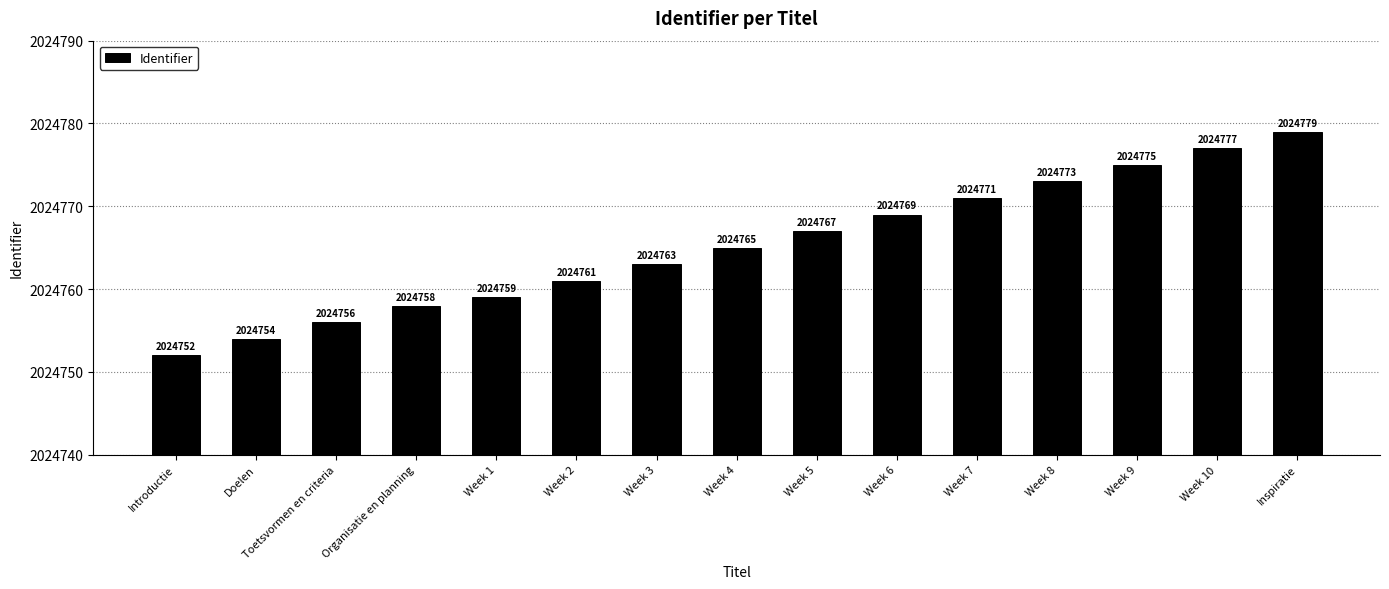

Is it true that the value at Toetsvormen en criteria is 2024756?

True